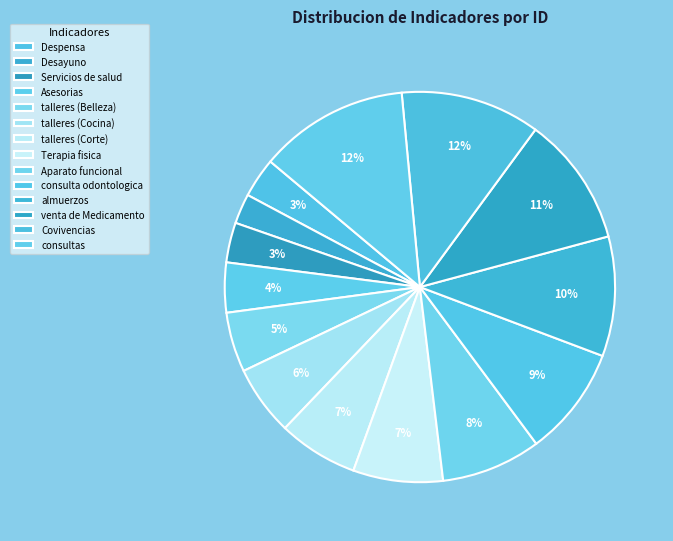

Is there any slice that represents more than half of the pie?

No